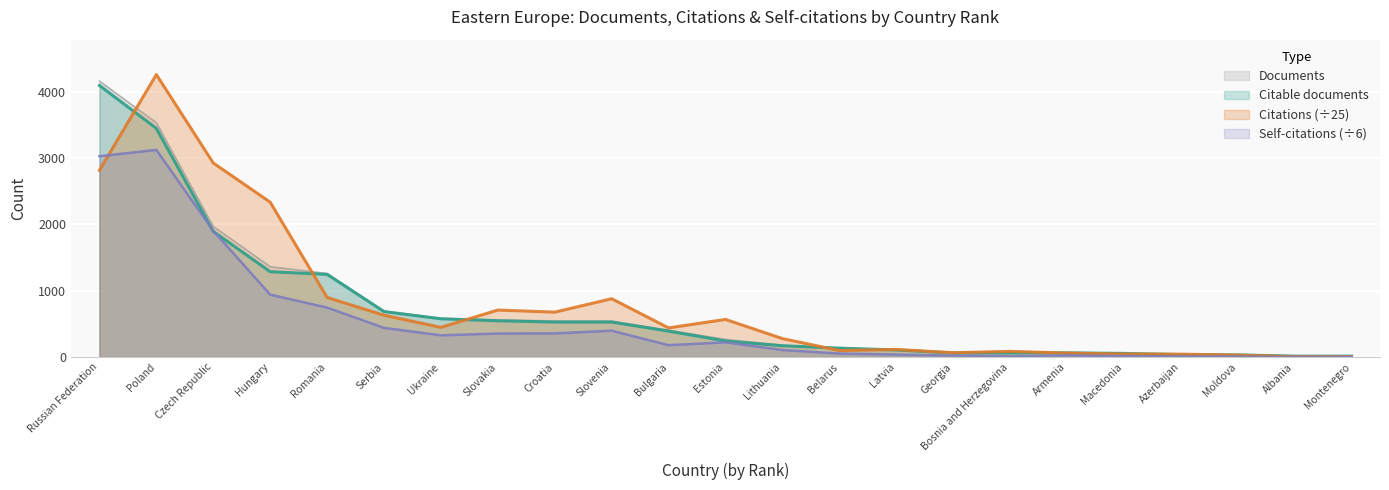

True or false: Documents and Citable documents cross at least once.

False